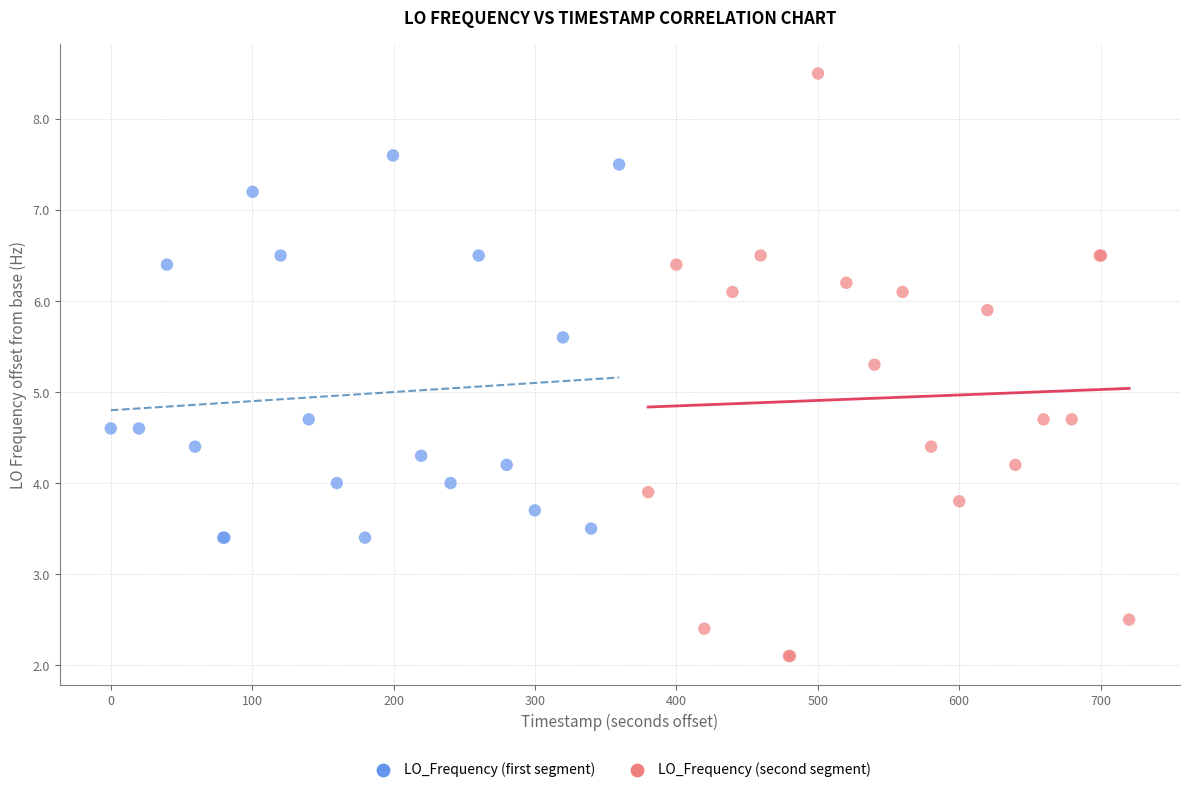

Which series contains the lowest Y value?

LO_Frequency (second segment)